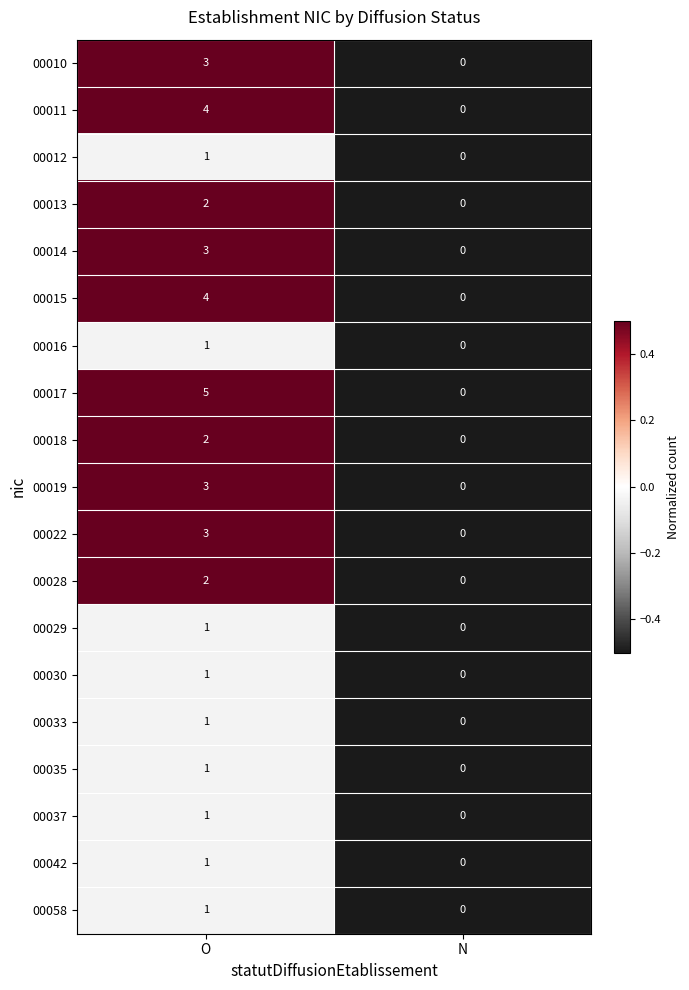

At which category is the sum across all series the highest?

O